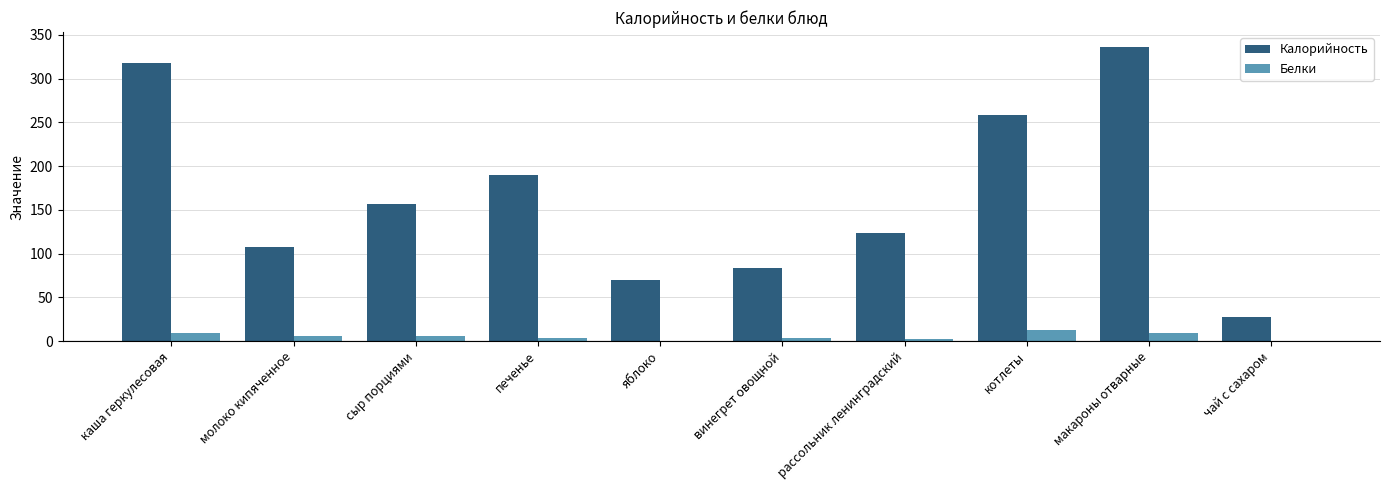

Is the value of Калорийность at печенье greater than the value of Белки at чай с сахаром?

Yes